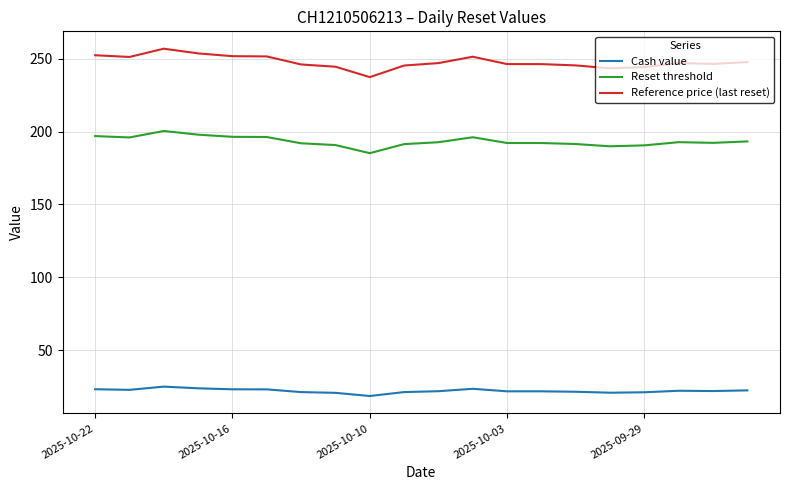

What is the greatest value displayed?

257.0